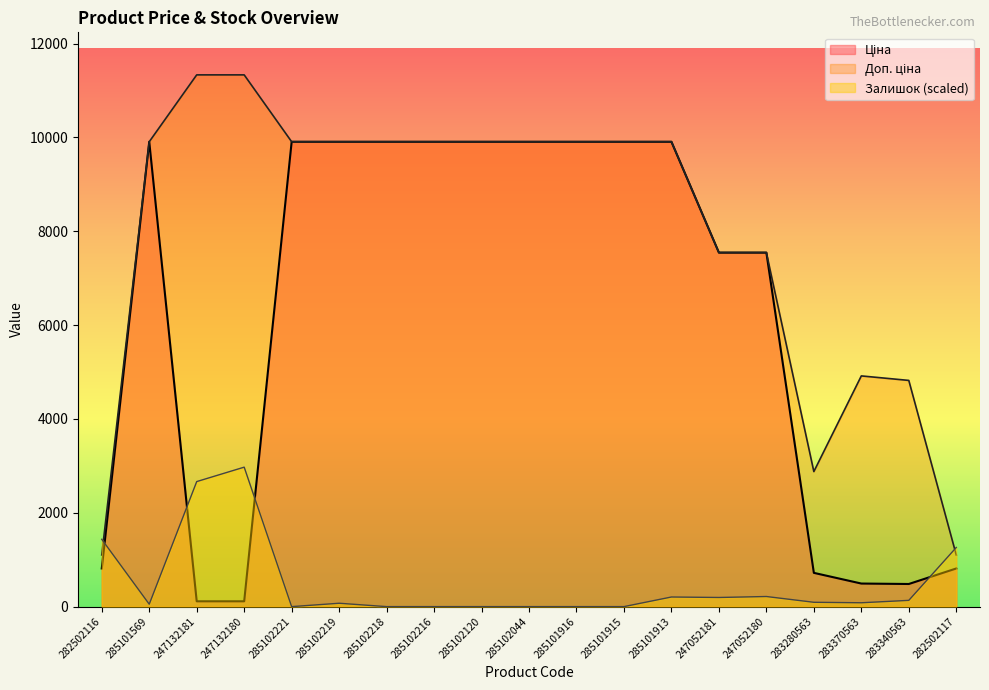

What position from the left is 285102218?

7